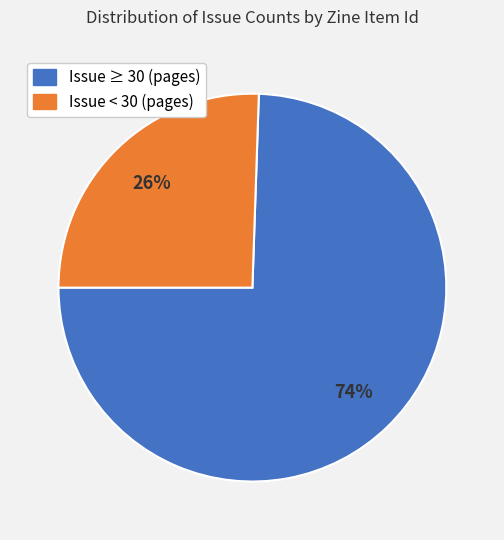

To the nearest percent, what is the average slice percentage?

50%